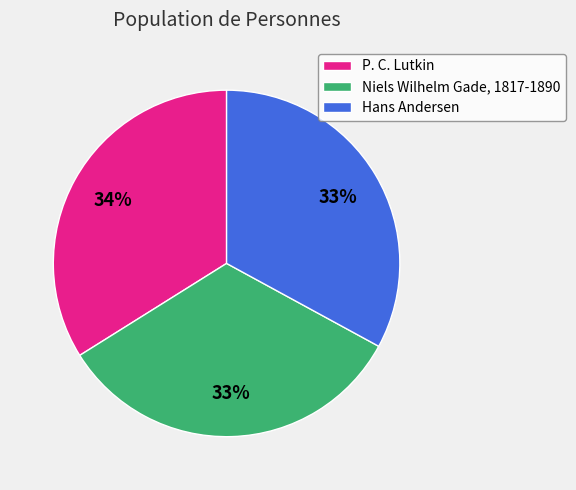

Which has a higher value, P. C. Lutkin or Hans Andersen?

P. C. Lutkin